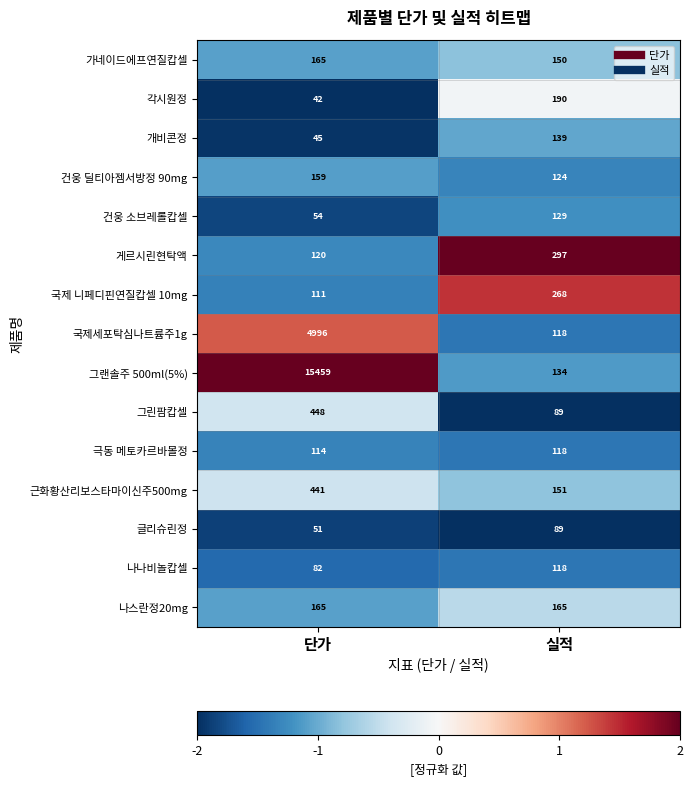

List the labels in order of 그랜솔주 500ml(5%) value, largest first.

단가, 실적